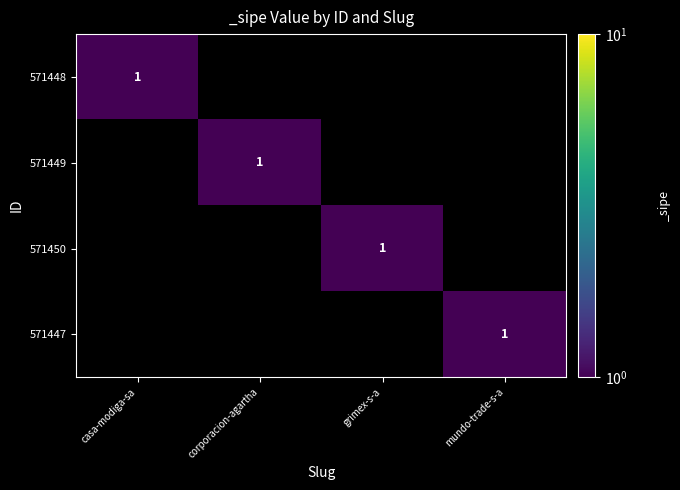

How many data points in 571447 are above 0?

1